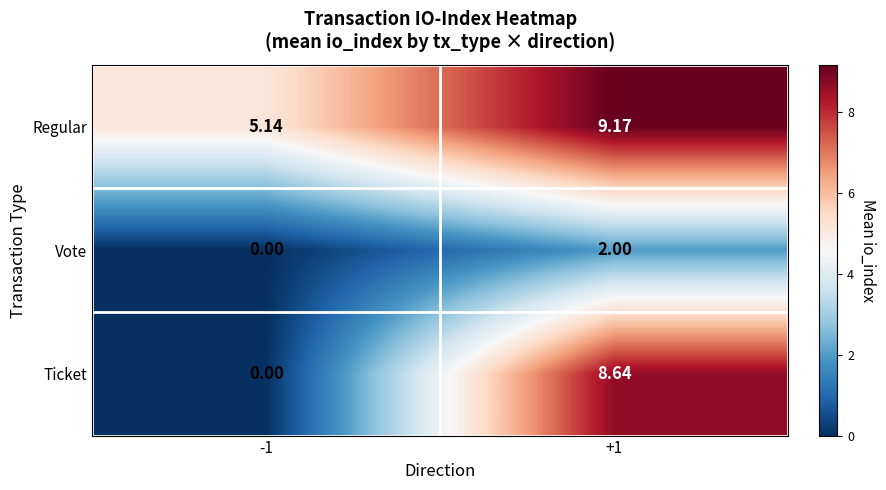

Between -1 and +1, which series saw the biggest shift?

Ticket